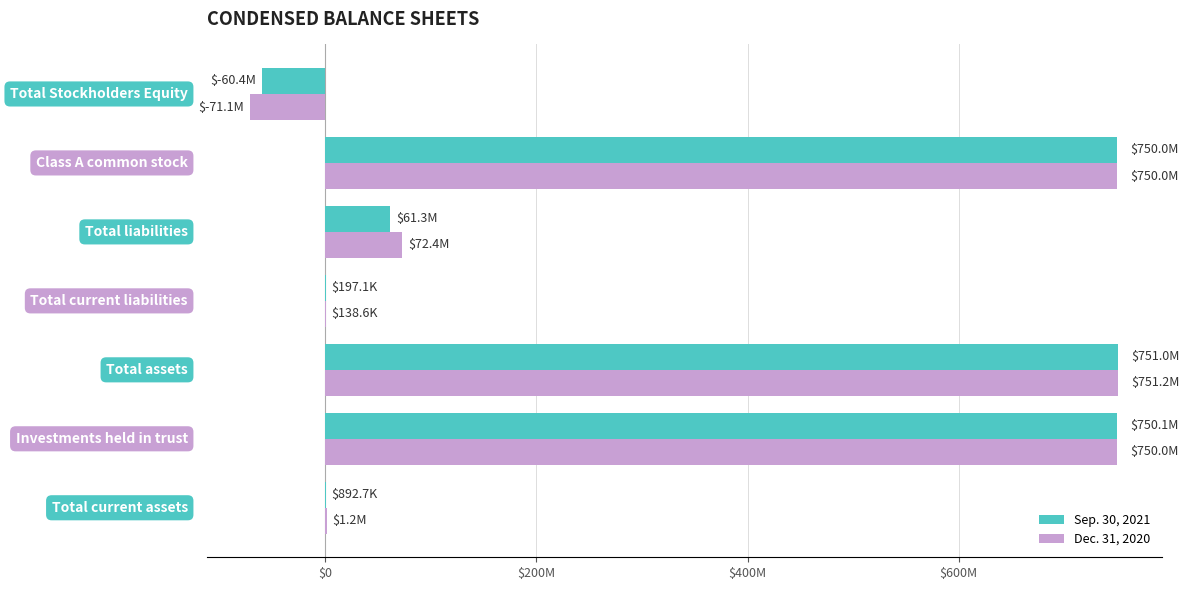

What are all the series names shown in the legend?

Sep. 30, 2021, Dec. 31, 2020